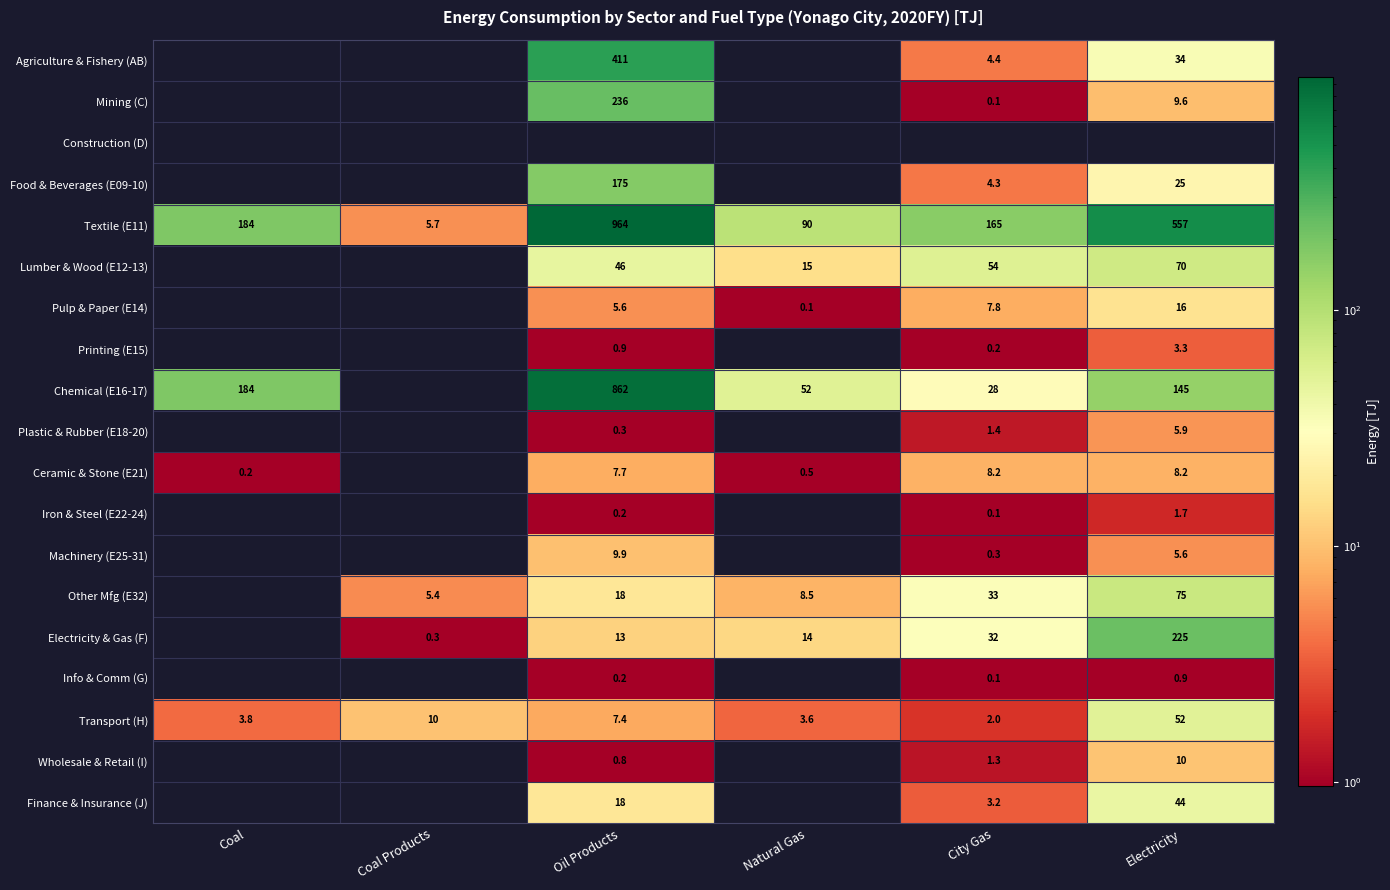

Is the value of Pulp & Paper (E14) at Electricity greater than the value of Other Mfg (E32) at Oil Products?

No